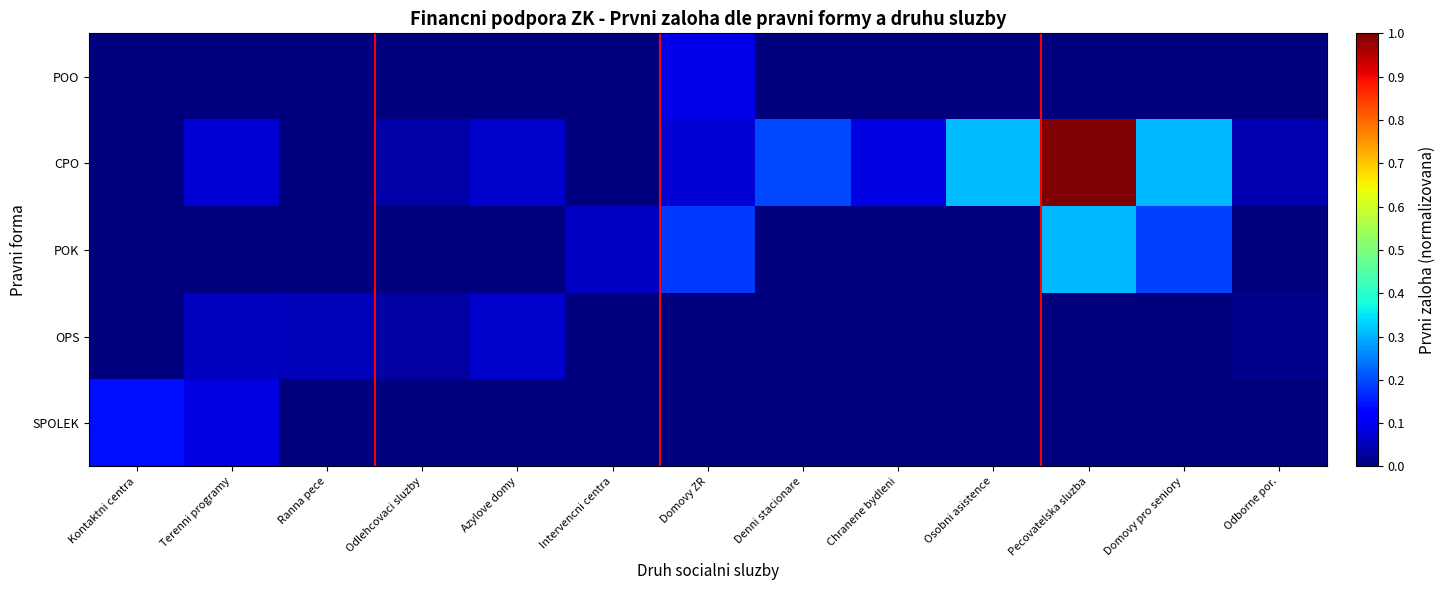

Between Domovy pro seniory and Domovy ZR, which is larger?

Domovy pro seniory